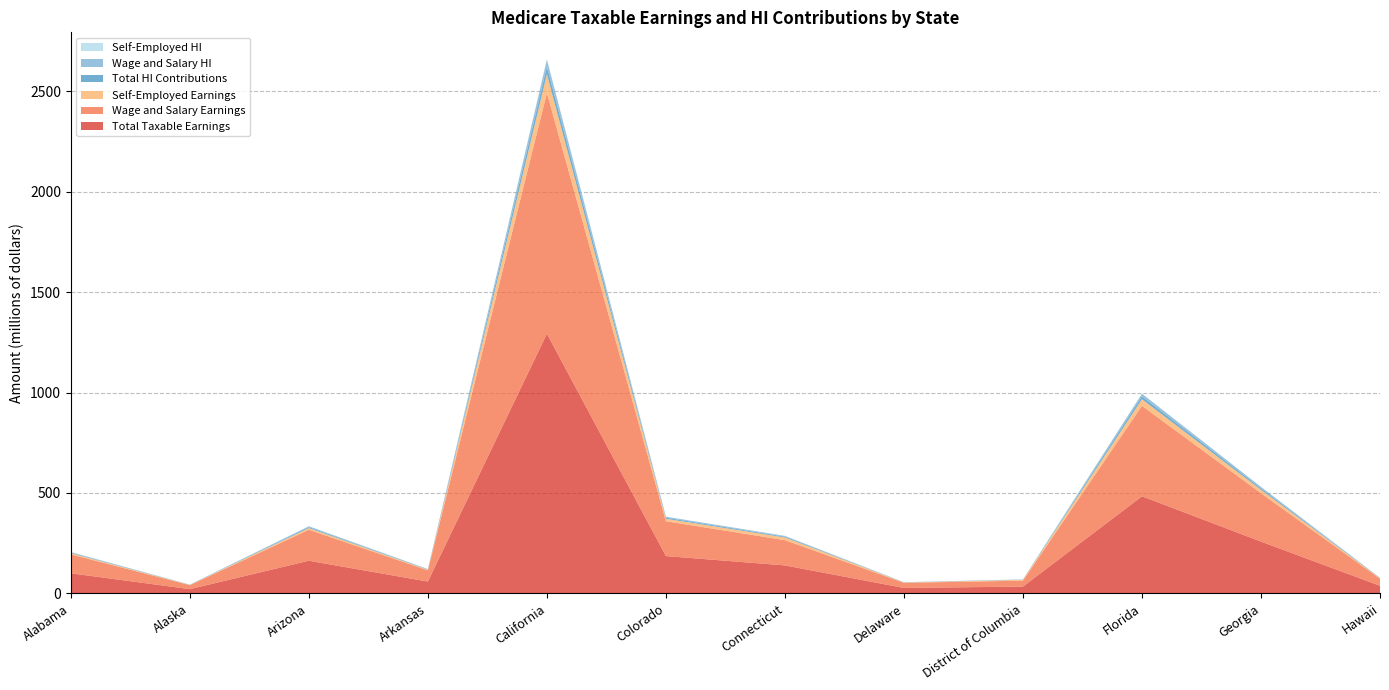

How many categories are shown in the chart?

12